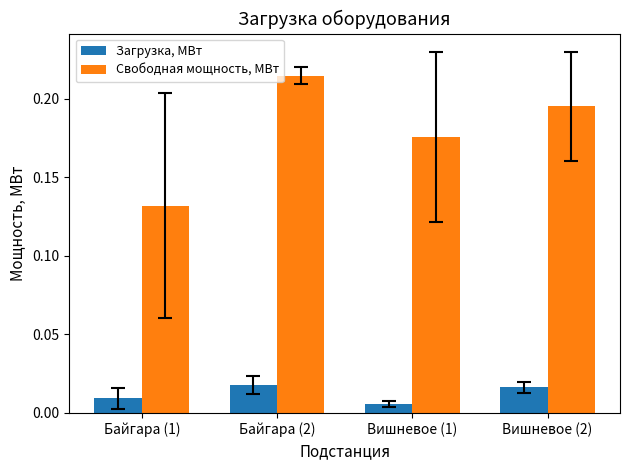

Are the bars grouped side by side (vs. stacked)?

Yes